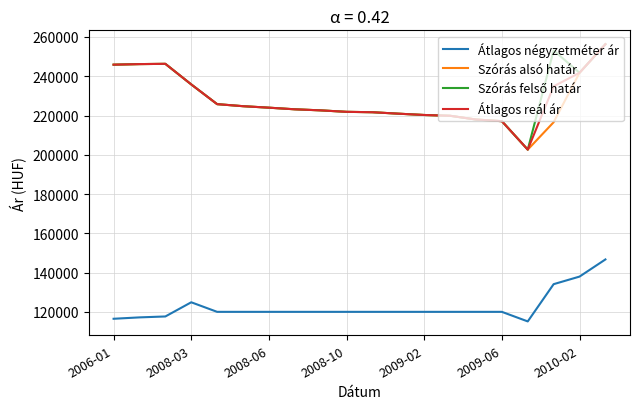

How many lines are shown in the chart?

4